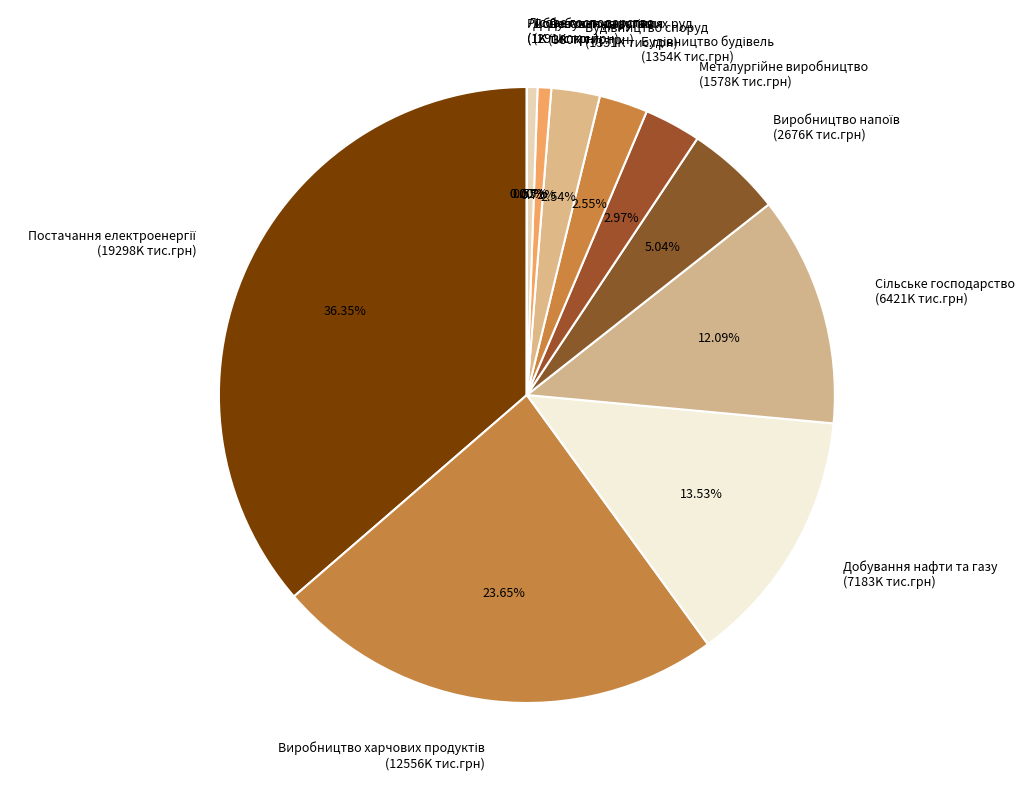

Does any single category account for the majority?

No